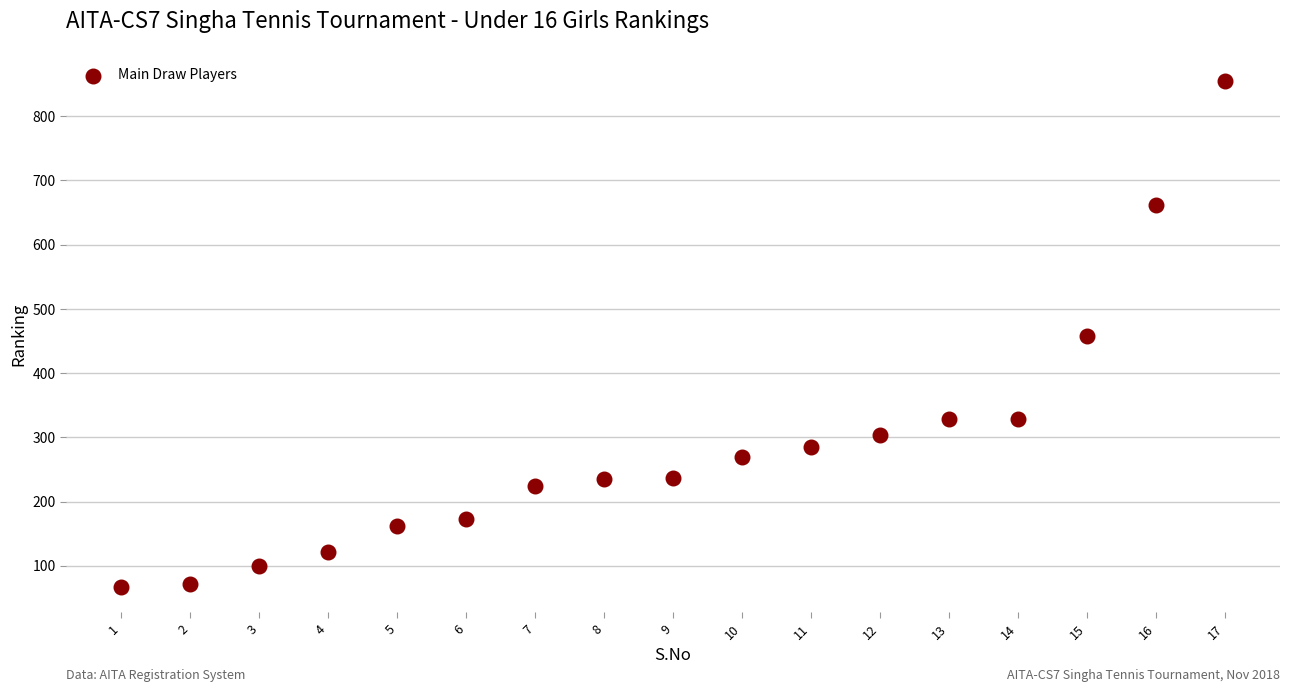

What is the range of X values (max minus min)?

16